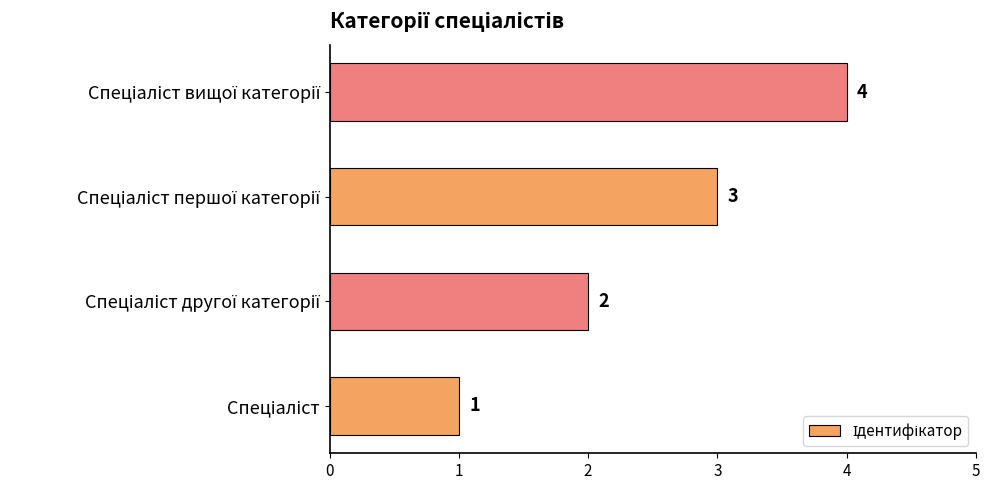

What is the sum of all values?

10